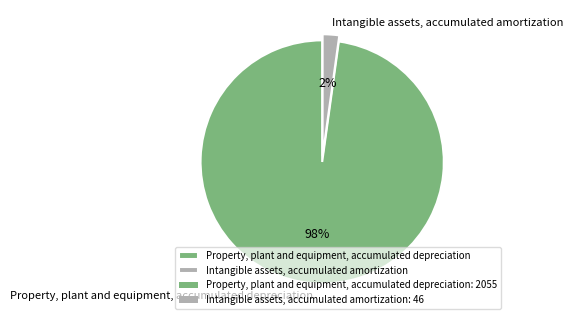

Do Property, plant and equipment, accumulated depreciation and Intangible assets, accumulated amortization together represent more than half of the pie?

Yes